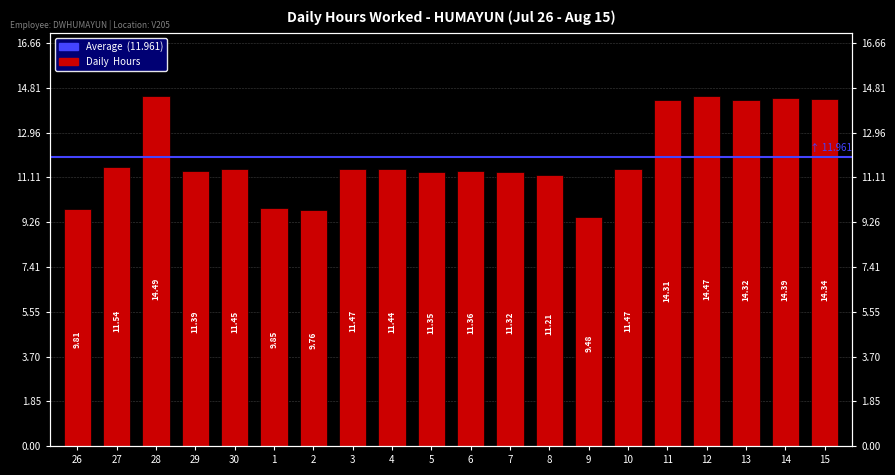

What is the value of the 18th bar from the left?

14.3